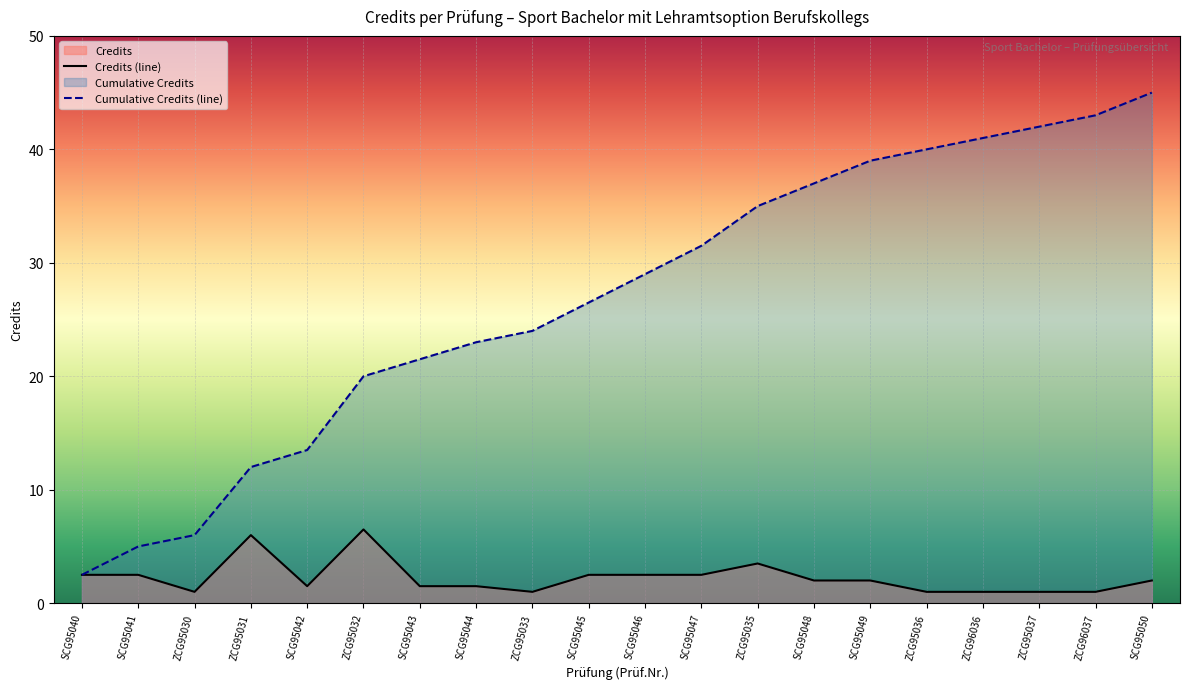

What is the difference between the highest and lowest values at ZCG96036?

40.0